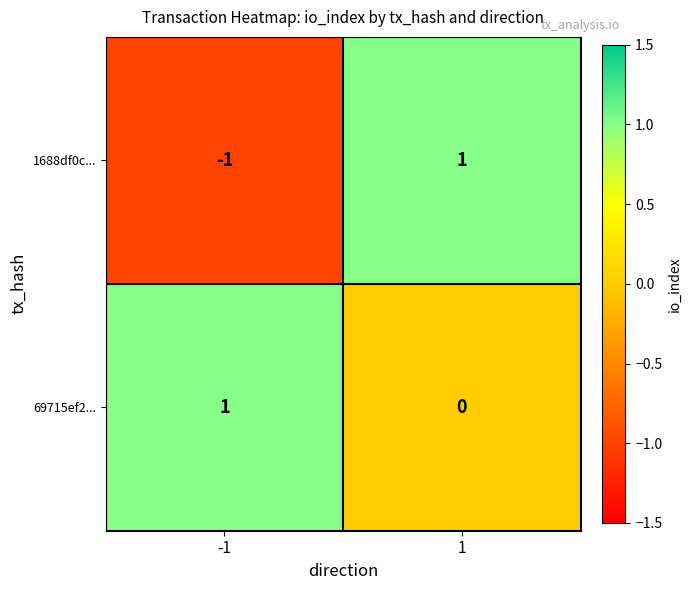

What is the total value across all series at 1?

1